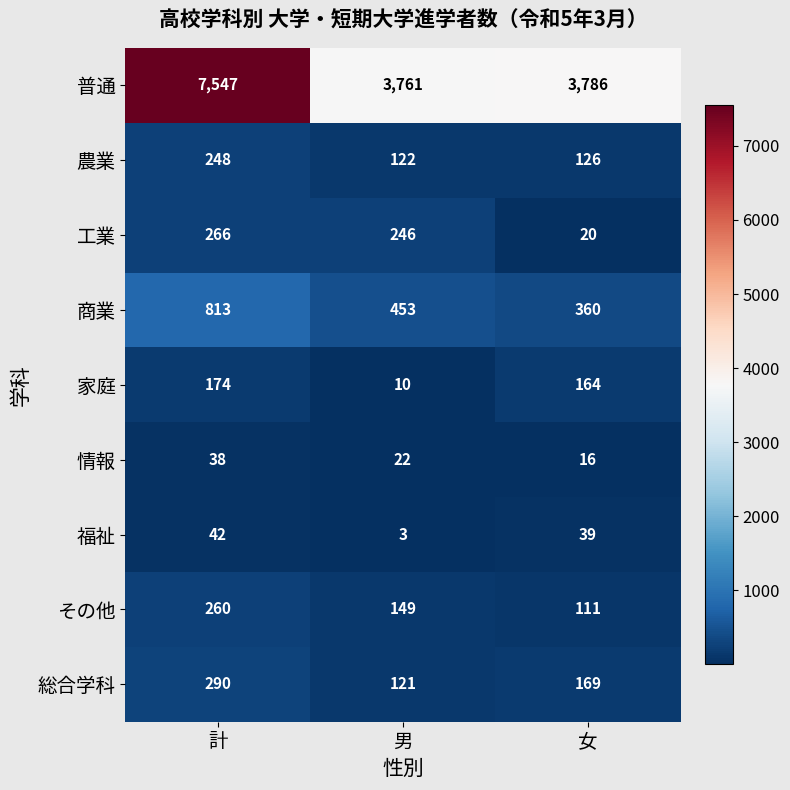

The 総合学科 series shows 45 at 女. True or false?

False